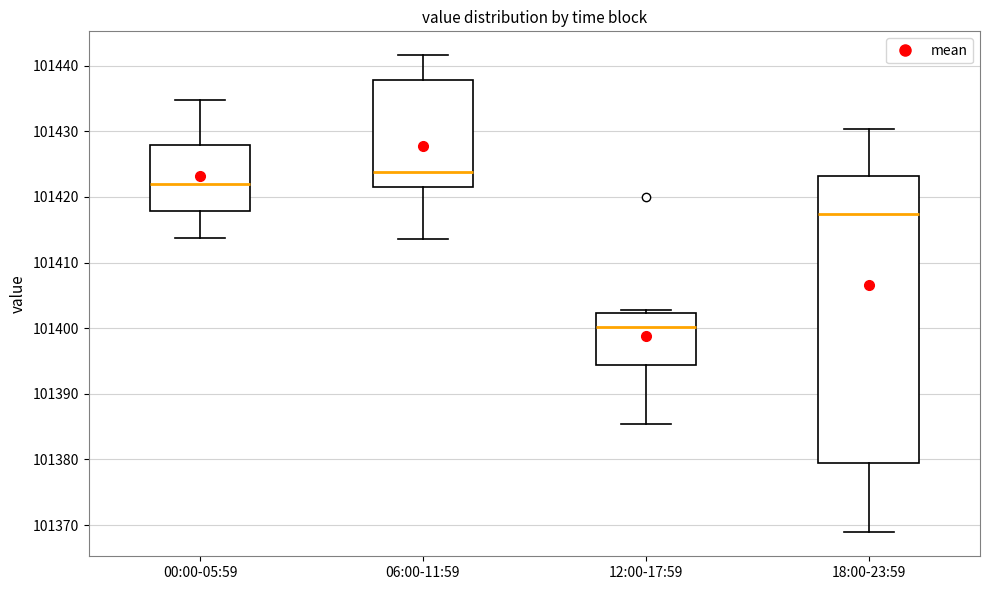

Which box's median line is the lowest?

12:00-17:59